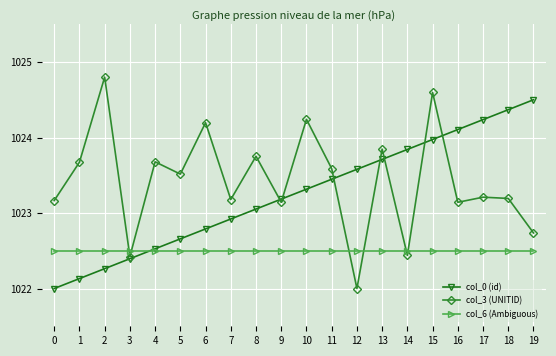

Does the chart have visible grid lines?

Yes